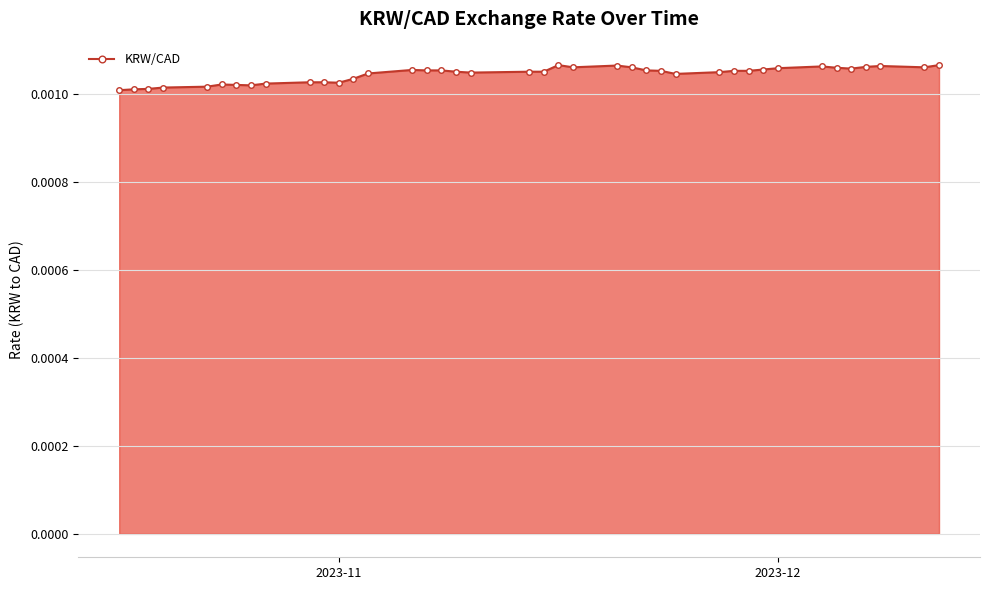

How many data points does each series have?

40